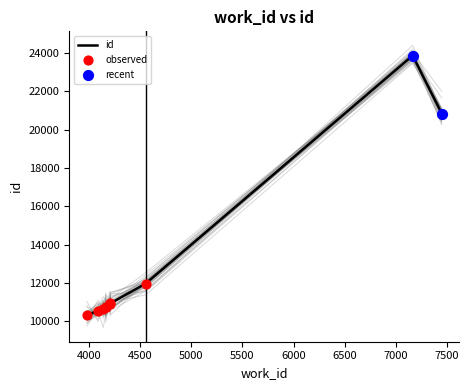

Which has a higher value, 3981 or 4090?

4090